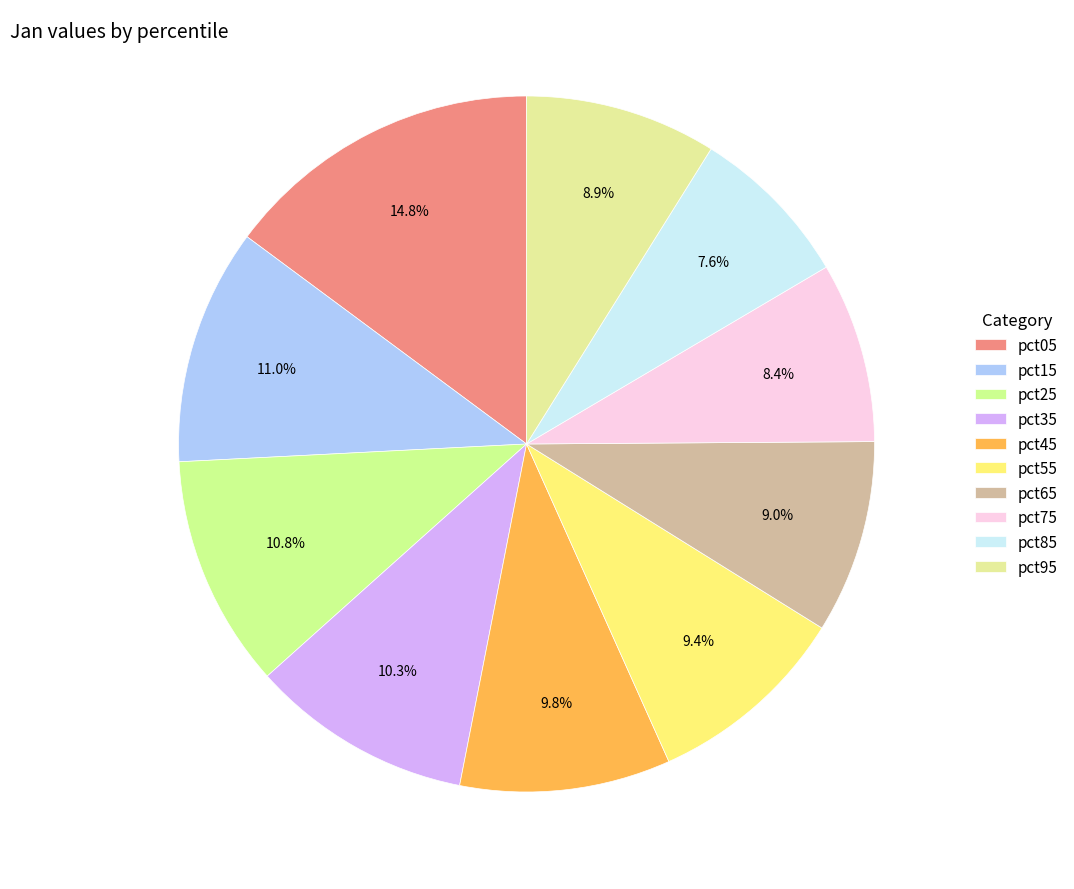

Rank the categories by value from lowest to highest.

pct85, pct75, pct95, pct65, pct55, pct45, pct35, pct25, pct15, pct05